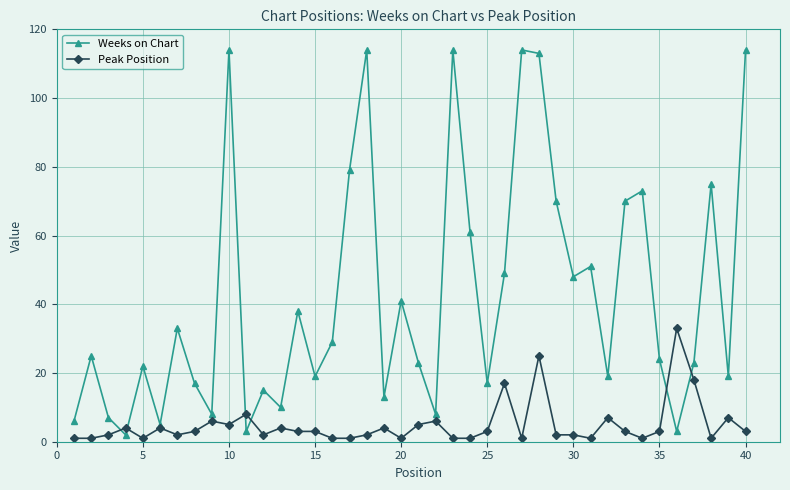

At how many categories does at least one series exceed 64?

11